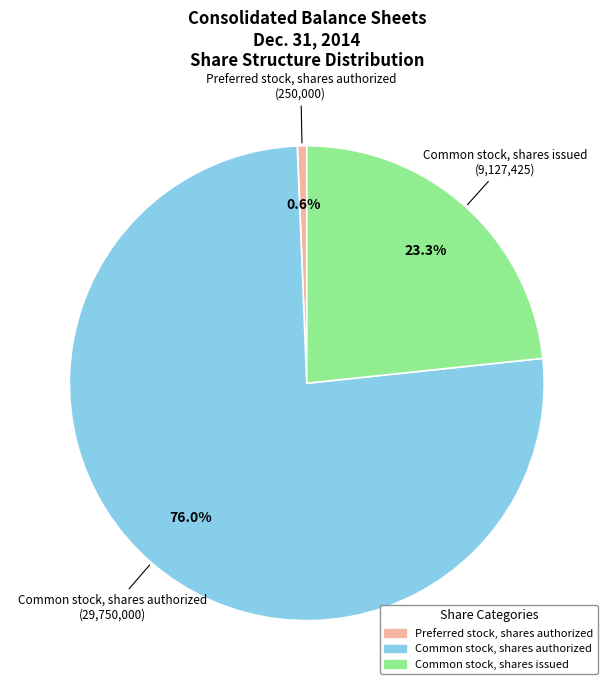

To the nearest percent, what percentage of the pie is Common stock, shares issued?

23%